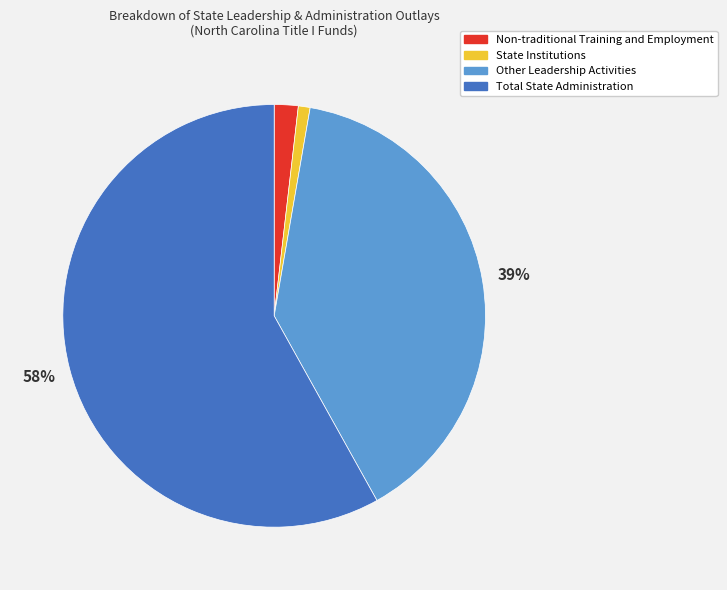

Which slice is the largest?

Total State Administration